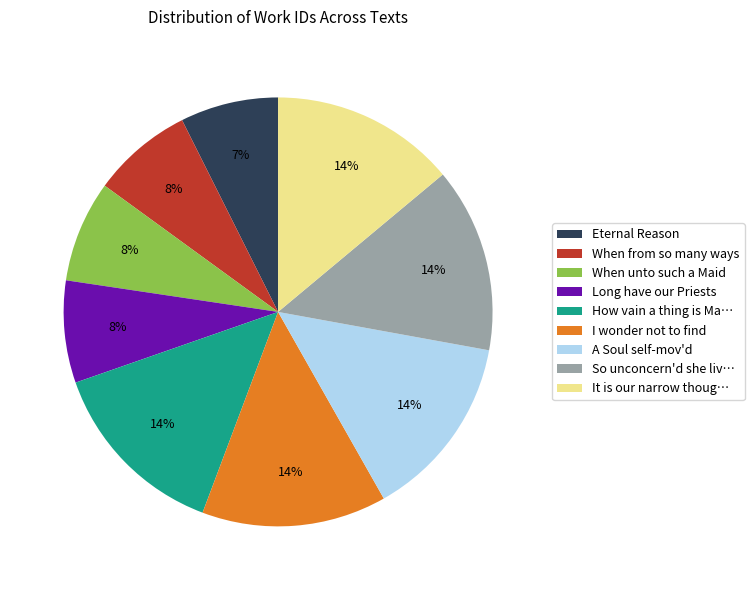

True or false: When unto such a Maid accounts for 2% of the total.

False